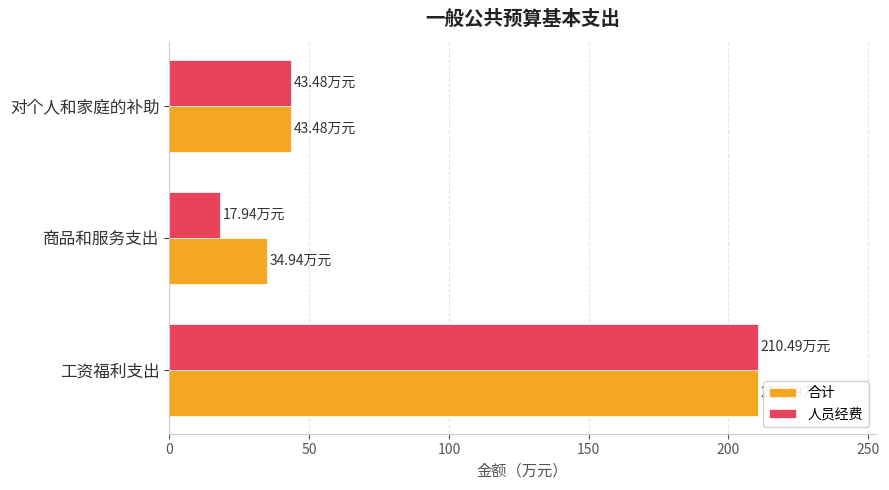

What is the total value across all series at 商品和服务支出?

52.9